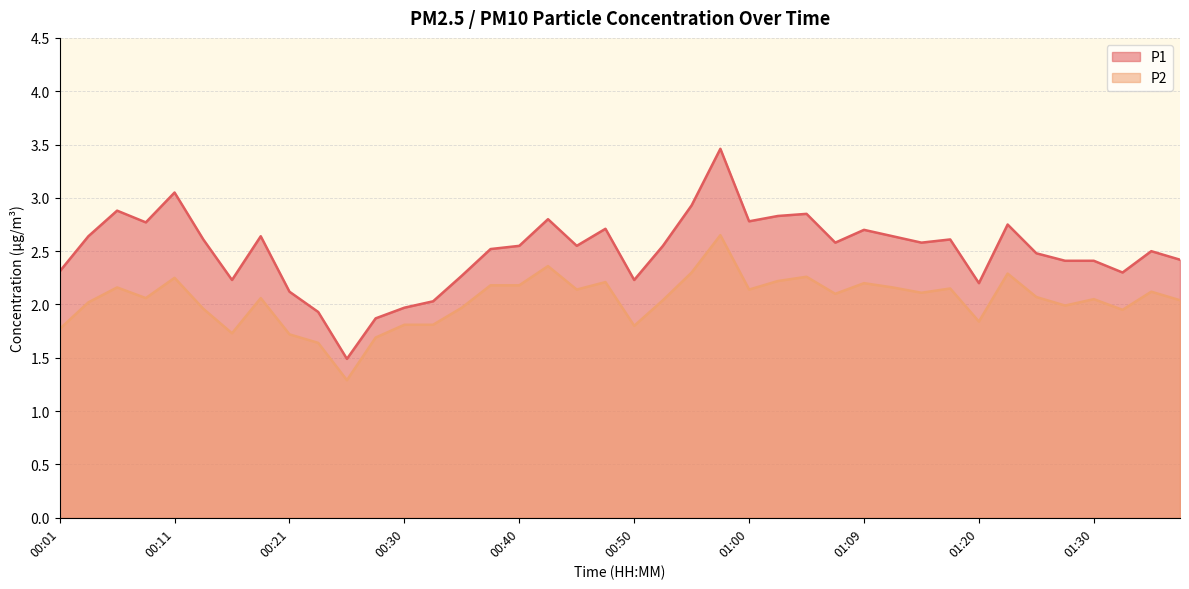

Reading left to right, list all the values displayed in this chart.

P1: 00:01=2.3	00:04=2.6	00:06=2.9	00:09=2.8	00:11=3.0	00:13=2.6	00:16=2.2	00:18=2.6	00:21=2.1	00:23=1.9	00:26=1.5	00:28=1.9	00:30=2.0	00:33=2.0	00:35=2.3	00:38=2.5	00:40=2.5	00:43=2.8	00:45=2.5	00:48=2.7	00:50=2.2	00:52=2.5	00:55=2.9	00:57=3.5	01:00=2.8	01:02=2.8	01:05=2.9	01:07=2.6	01:09=2.7	01:12=2.6	01:15=2.6	01:17=2.6	01:20=2.2	01:22=2.8	01:24=2.5	01:27=2.4	01:30=2.4	01:35=2.3	01:38=2.5	01:40=2.4
P2: 00:01=1.8	00:04=2.0	00:06=2.2	00:09=2.1	00:11=2.2	00:13=2.0	00:16=1.7	00:18=2.1	00:21=1.7	00:23=1.6	00:26=1.3	00:28=1.7	00:30=1.8	00:33=1.8	00:35=2.0	00:38=2.2	00:40=2.2	00:43=2.4	00:45=2.1	00:48=2.2	00:50=1.8	00:52=2.0	00:55=2.3	00:57=2.6	01:00=2.1	01:02=2.2	01:05=2.3	01:07=2.1	01:09=2.2	01:12=2.2	01:15=2.1	01:17=2.1	01:20=1.8	01:22=2.3	01:24=2.1	01:27=2.0	01:30=2.0	01:35=1.9	01:38=2.1	01:40=2.0